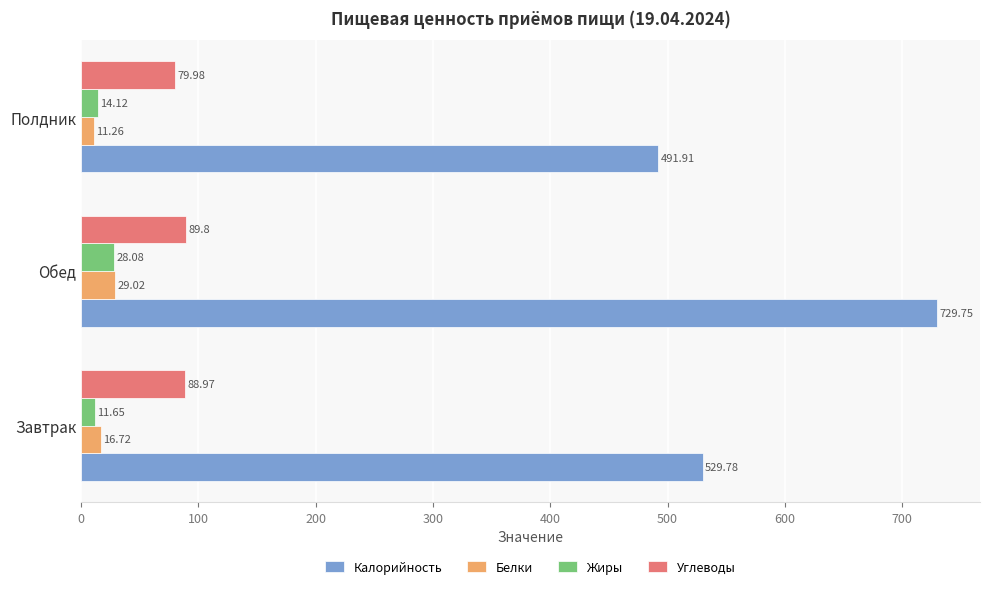

Is the value of Жиры at Обед greater than the value of Белки at Завтрак?

Yes